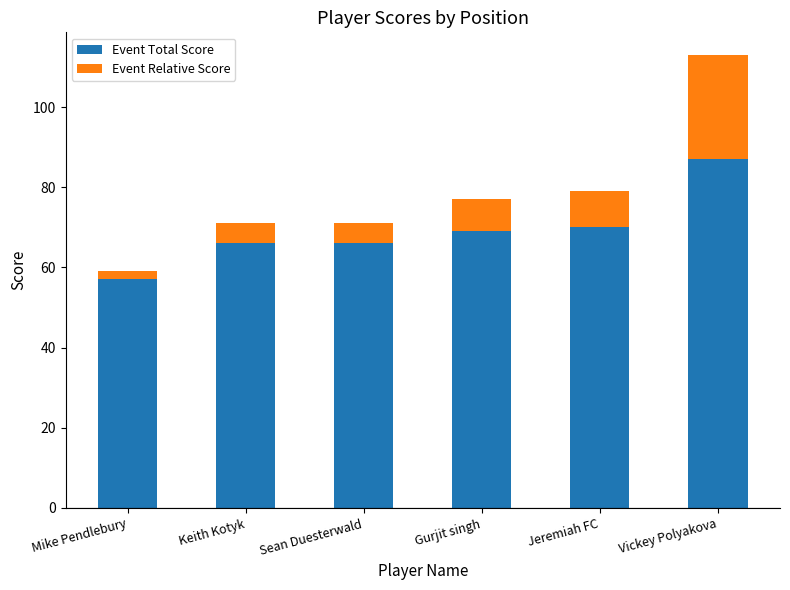

What position from the left is Jeremiah FC?

5